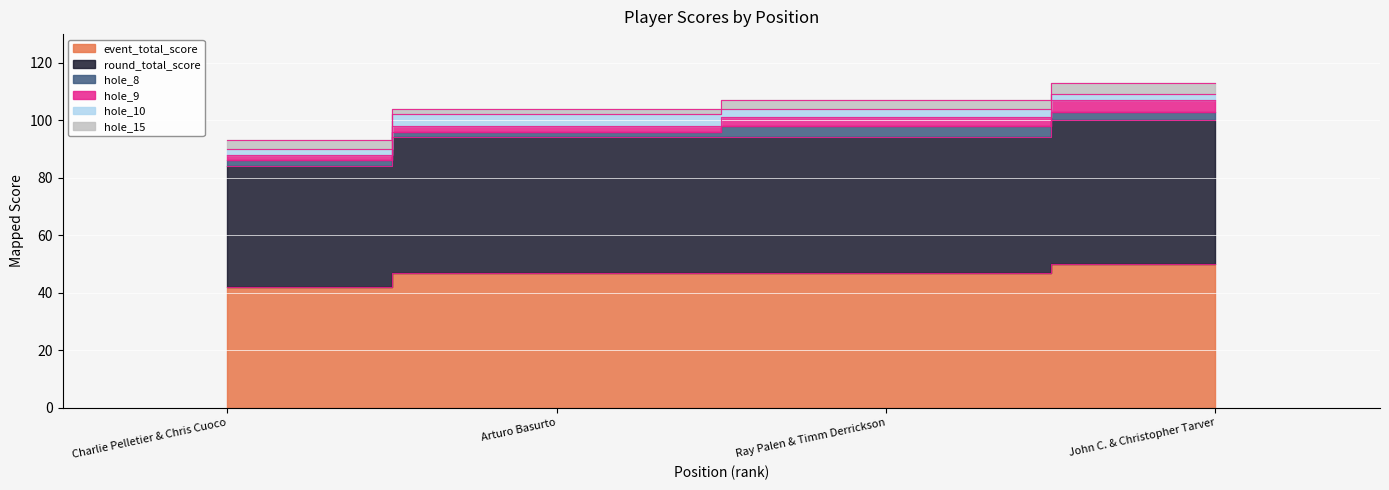

Is it true that round_total_score equals 23 at 4?

False